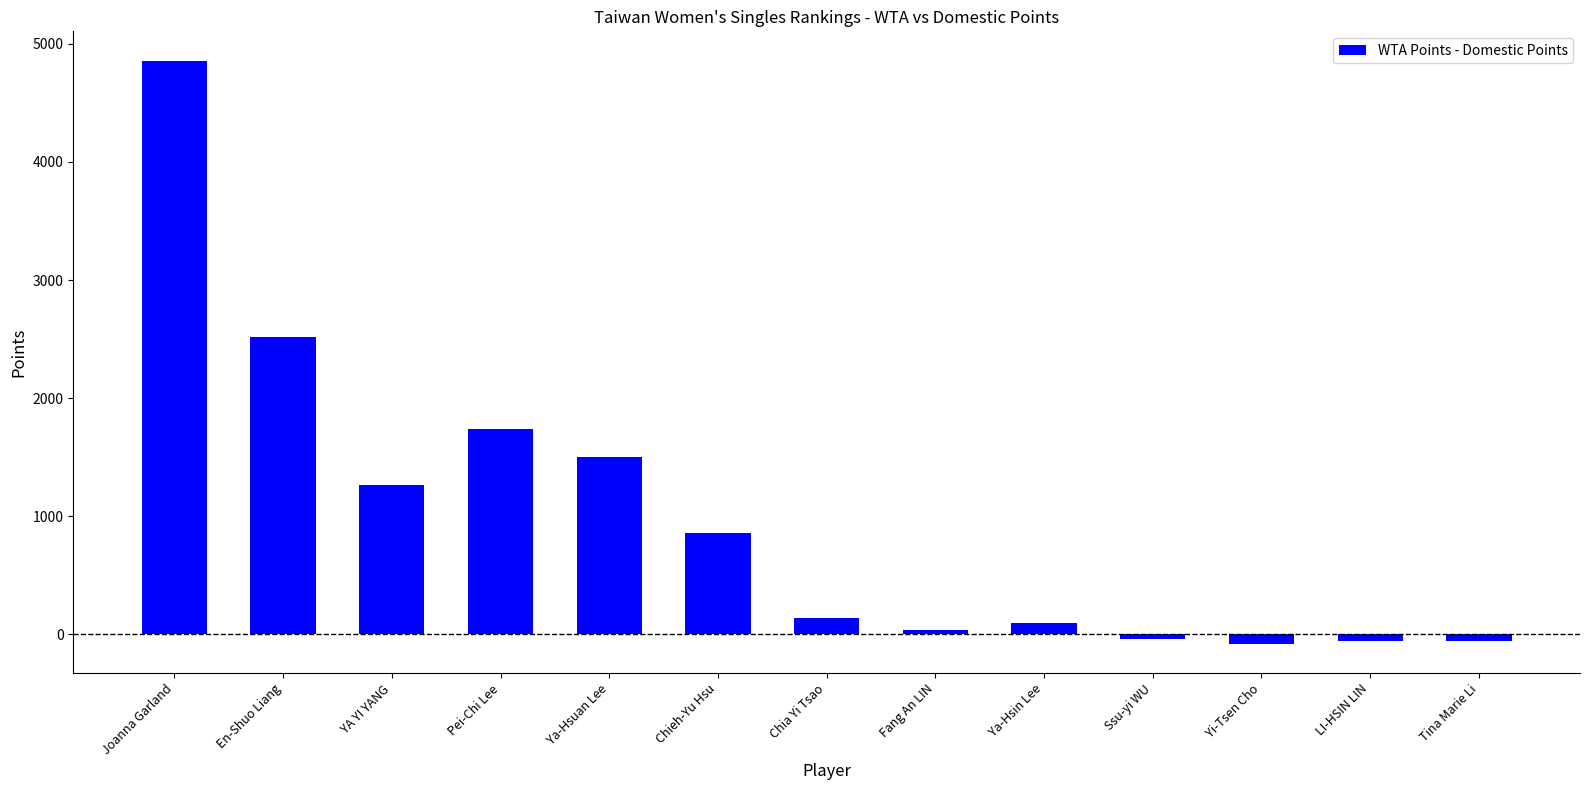

What is the label of the 2nd bar from the left?

En-Shuo Liang